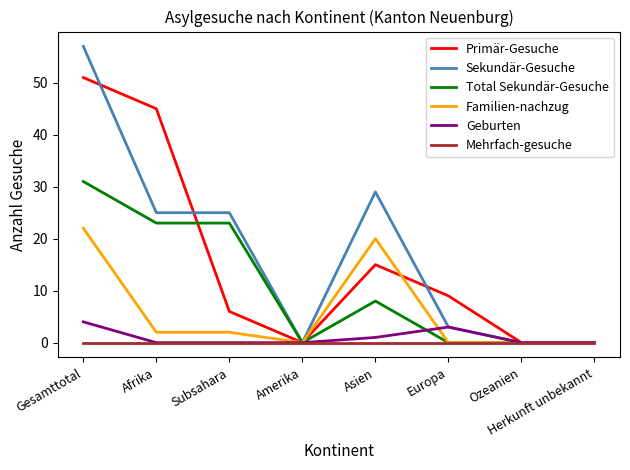

Which series has the widest spread of values?

Sekundär-Gesuche